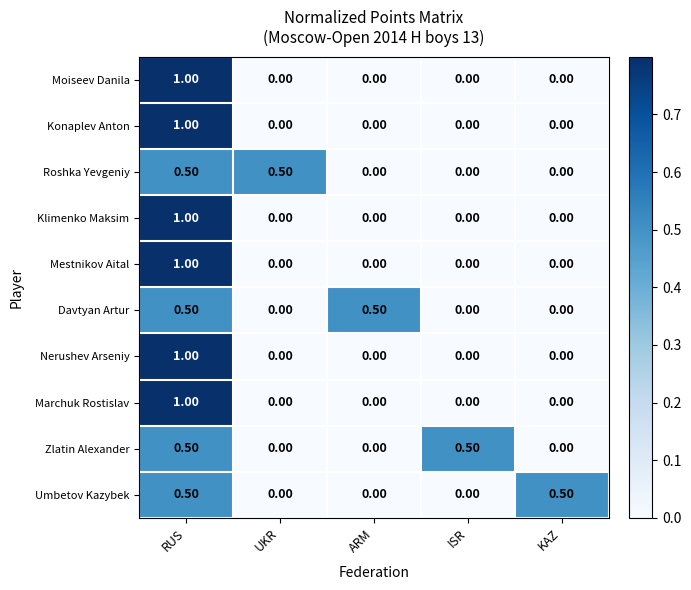

What is the spread (max minus min) of values at ISR?

0.5